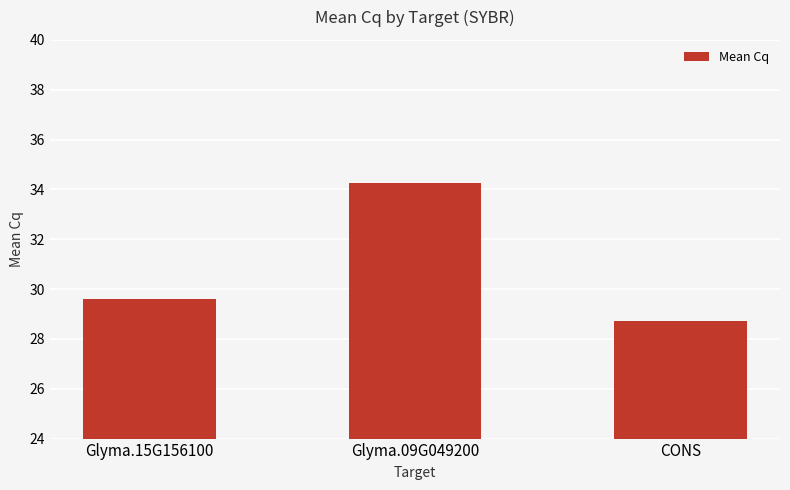

Does the chart contain stacked bars?

No